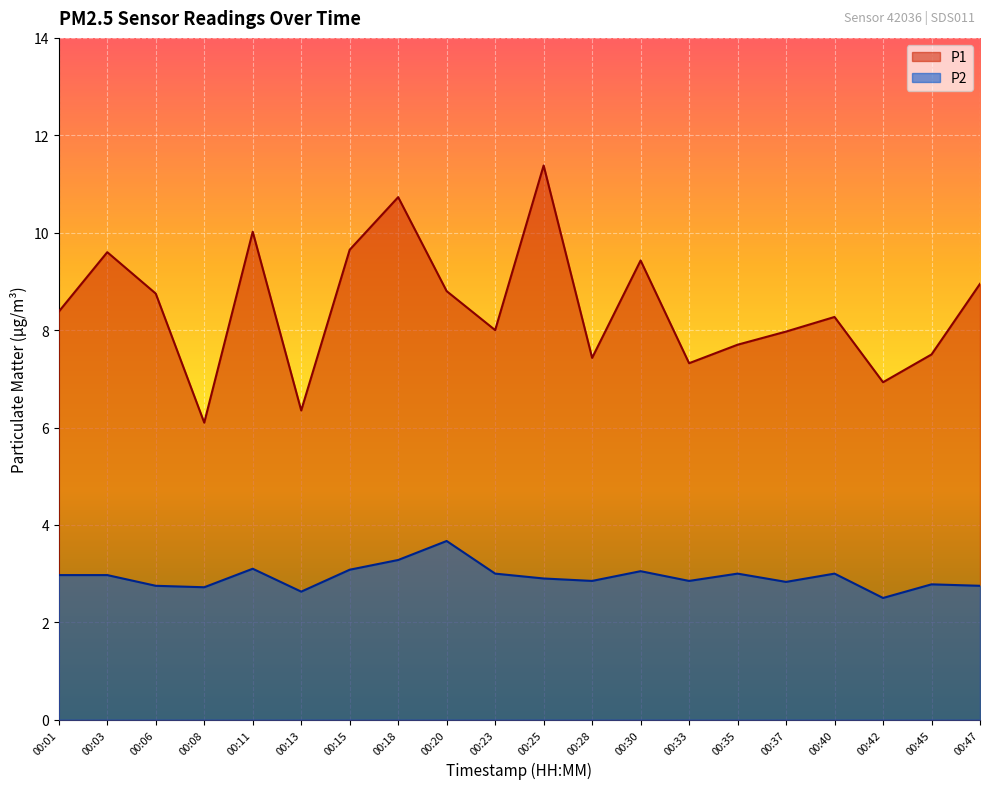

What are all the series names shown in the legend?

P1, P2